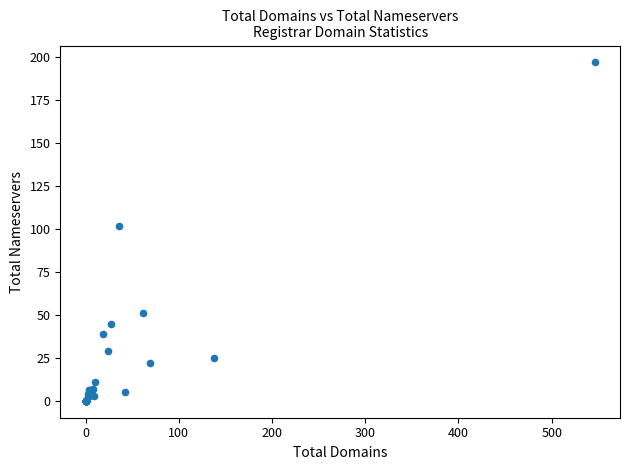

What Y value in the scatter plot is closest to 98?

102